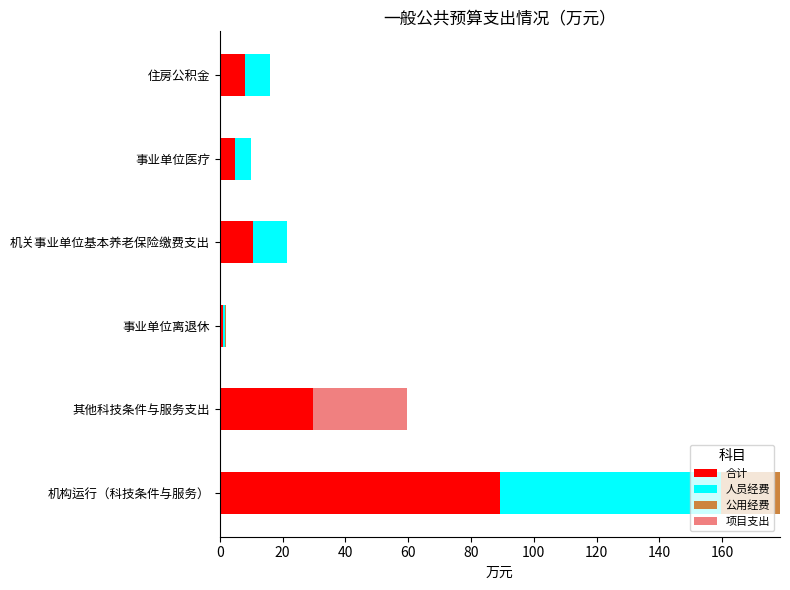

What is the sum of all 合计 values?

143.6